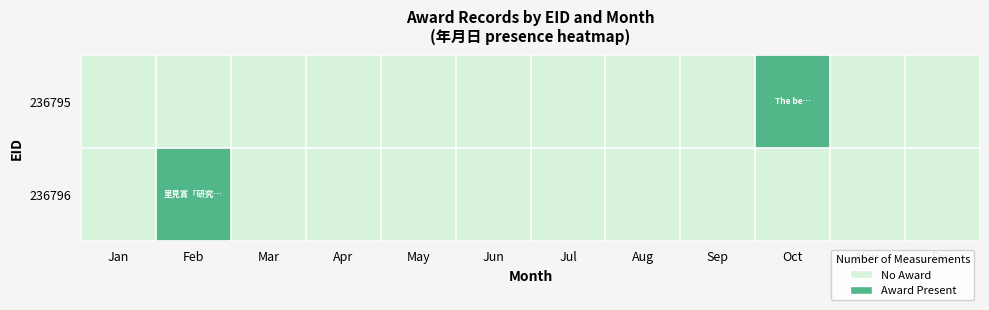

Which series has the largest range (max minus min)?

236795